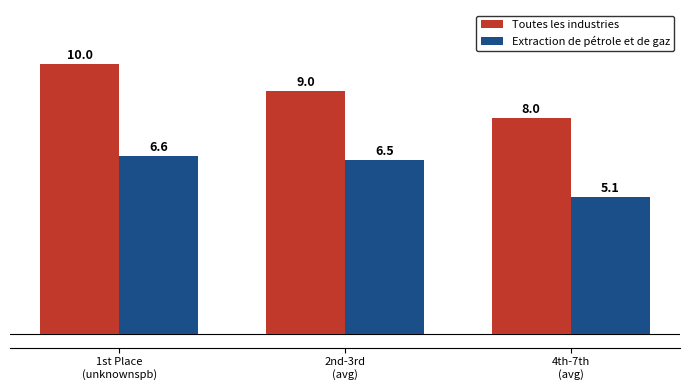

True or false: Extraction de pétrole et de gaz has a value of 11.0 at 1st Place
(unknownspb).

False